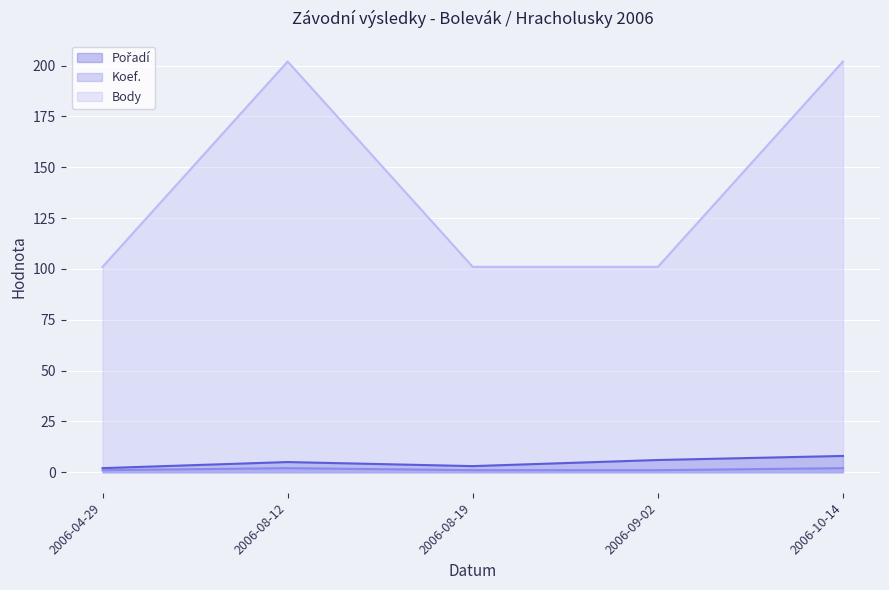

What is the minimum value for Pořadí?

2